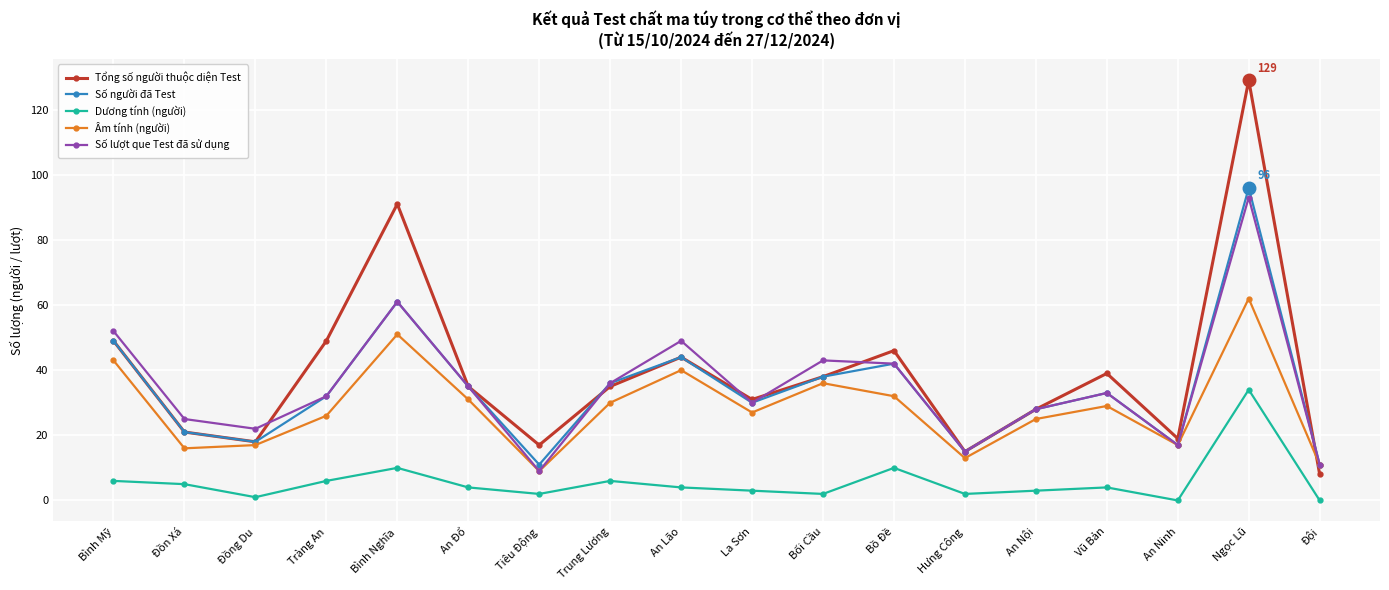

True or false: Dương tính (người) and Số lượt que Test đã sử dụng intersect in this chart.

False